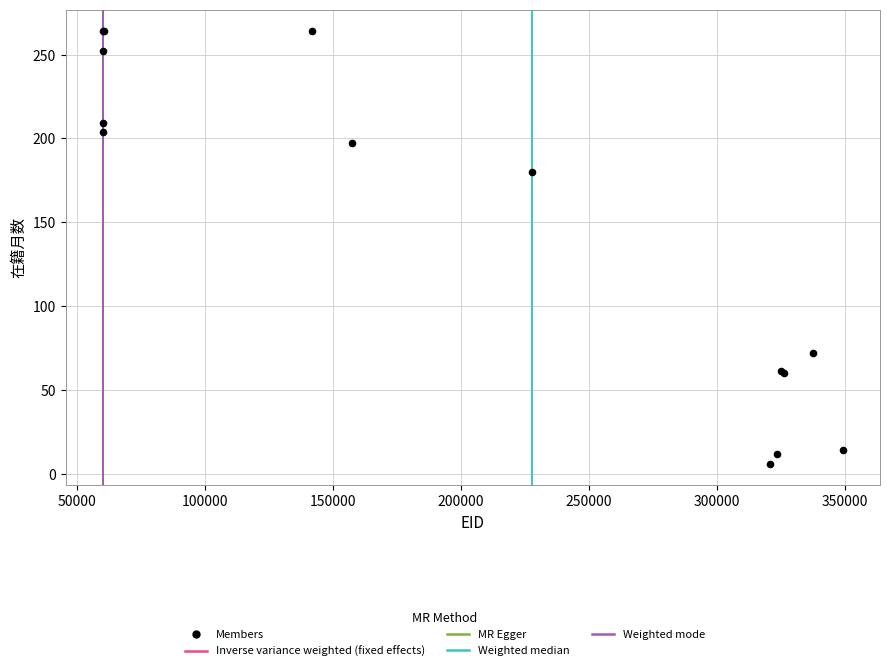

What Y value in the scatter plot is closest to 135?

180